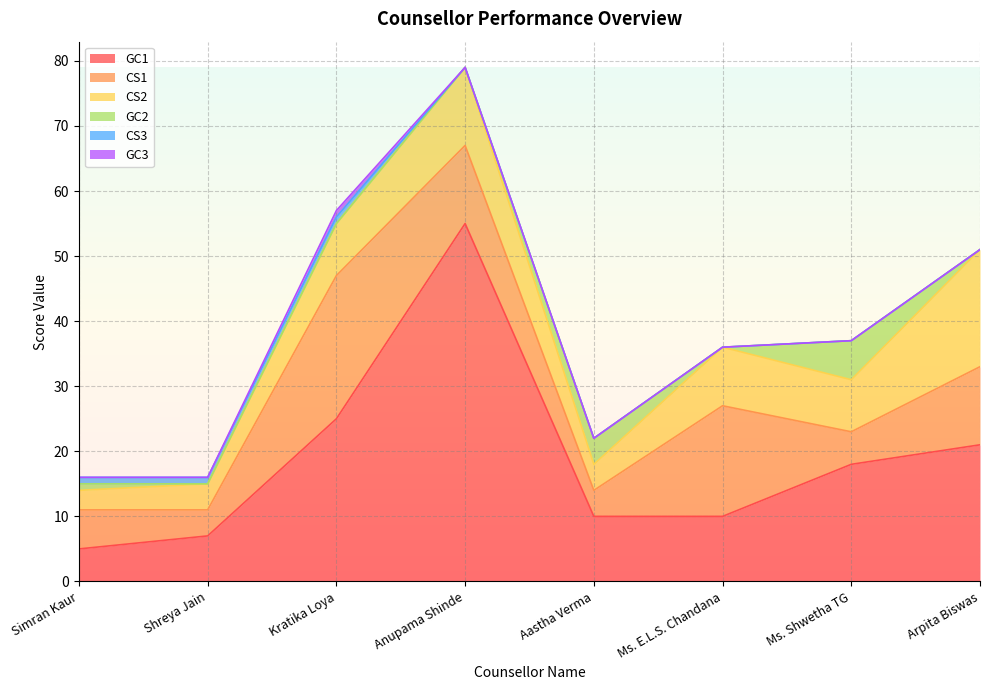

What is the greatest value displayed?

55